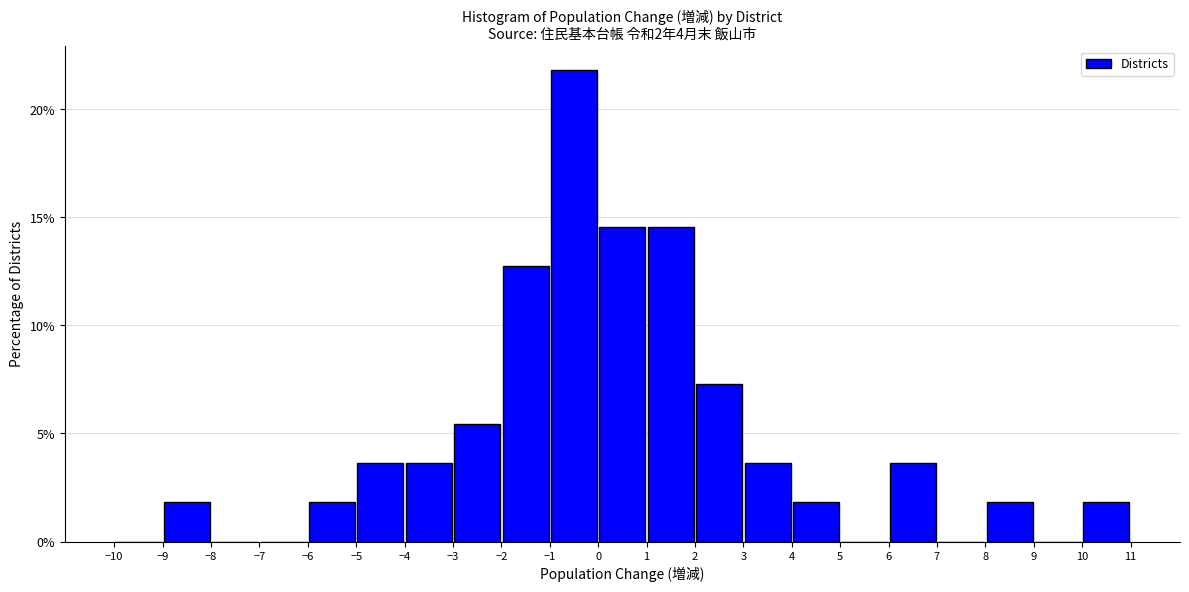

How tall is the bar that spans -9 to -8 on the x-axis? The values are not printed on the chart, so give them approximately, as read against the axis.

2.0